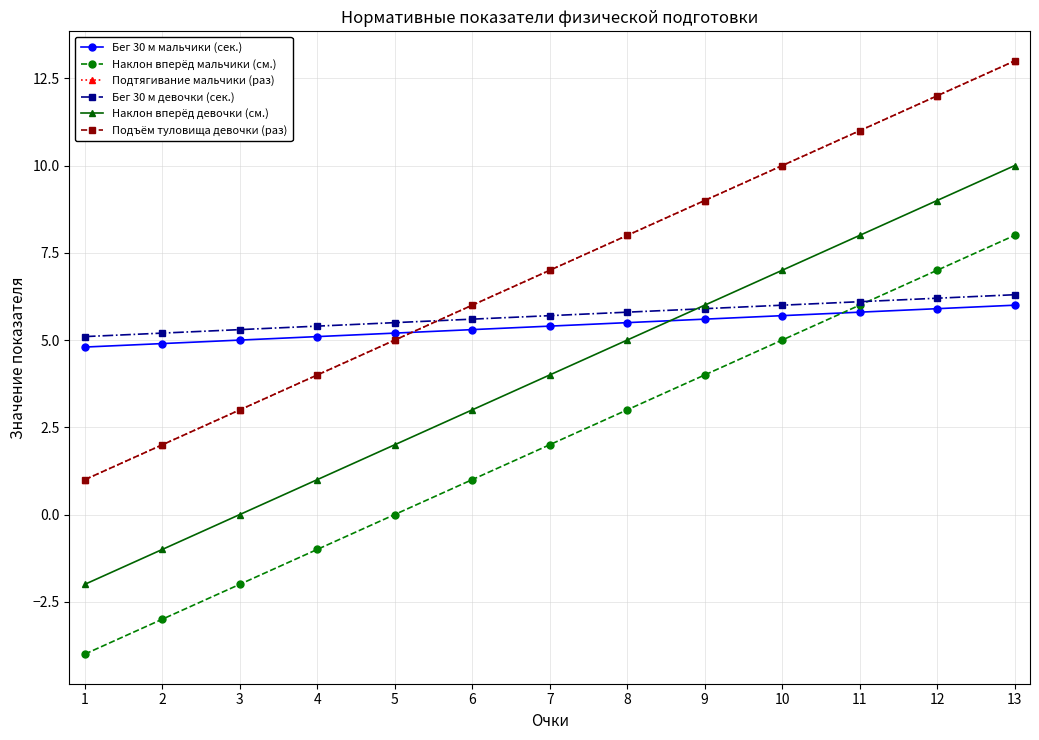

Where does the Подъём туловища девочки (раз) series first go above 7?

8